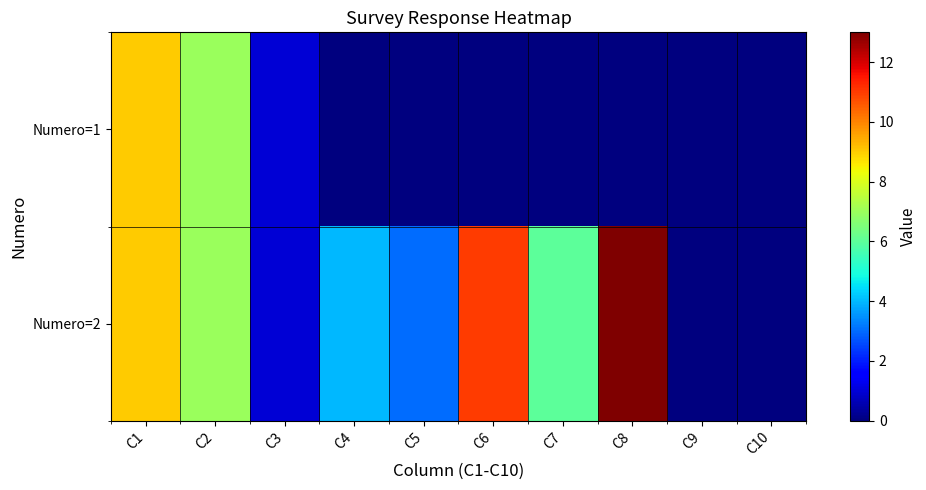

Reading left to right, transcribe all the data shown in this chart.

Numero=1: C1=9	C2=7	C3=1	C4=0	C5=0	C6=0	C7=0	C8=0	C9=0	C10=0
Numero=2: C1=9	C2=7	C3=1	C4=4	C5=3	C6=11	C7=6	C8=13	C9=0	C10=0